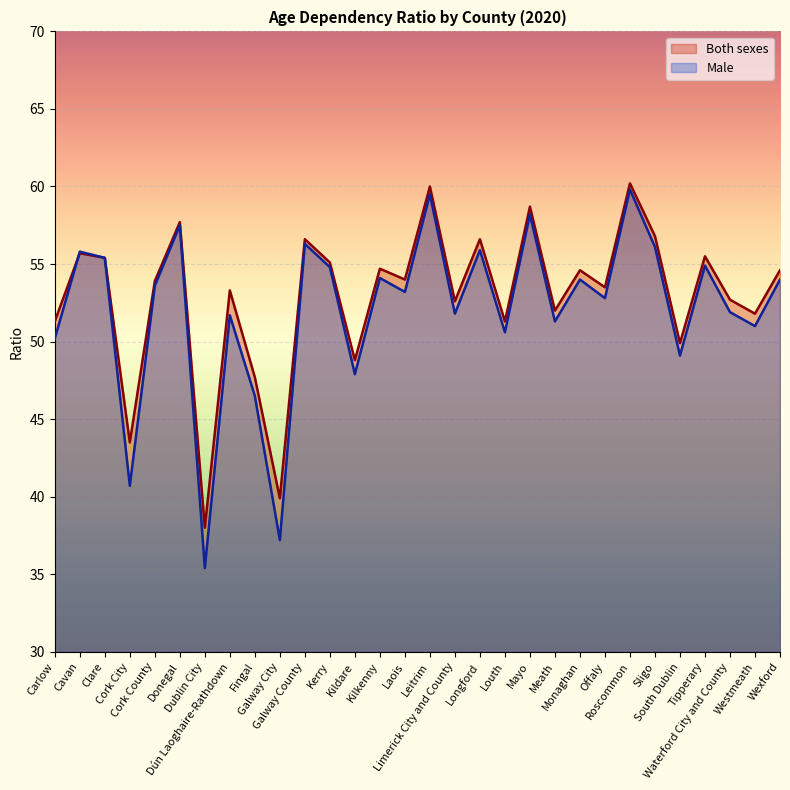

Where is the first local minimum for Both sexes?

Cork City